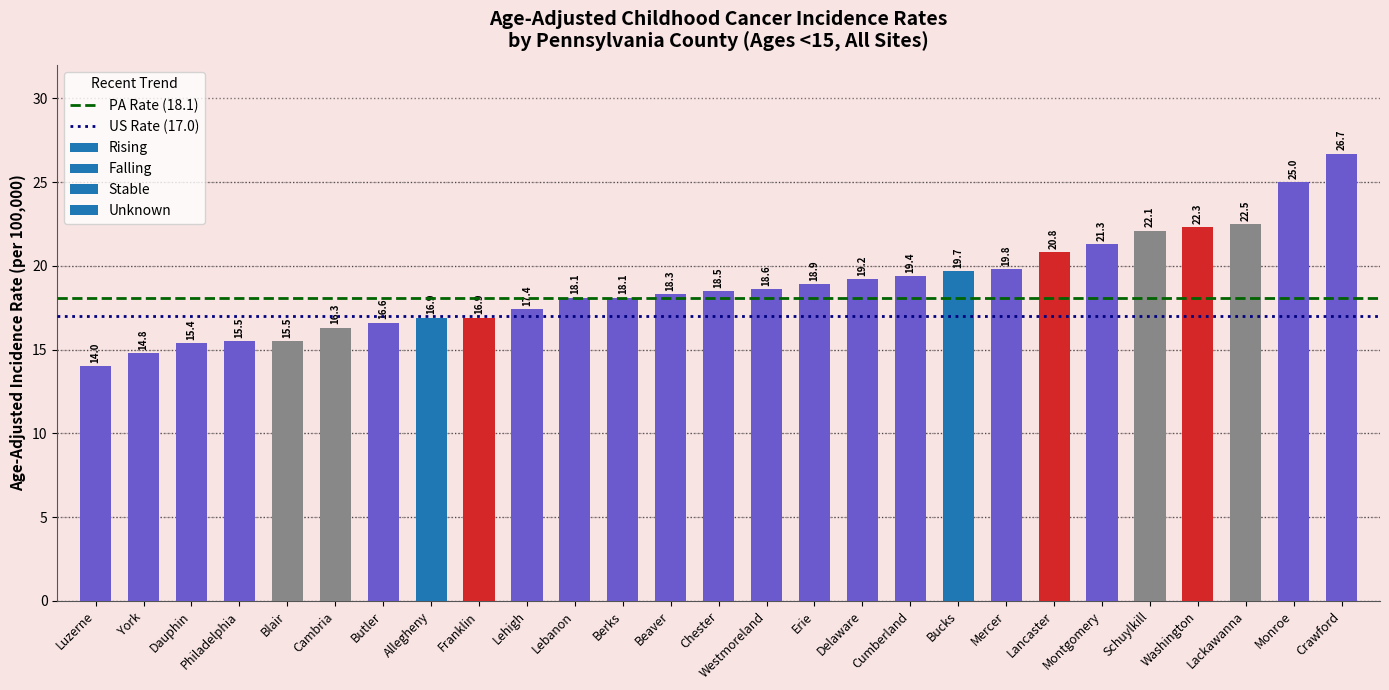

Between York and Luzerne, which is larger?

York